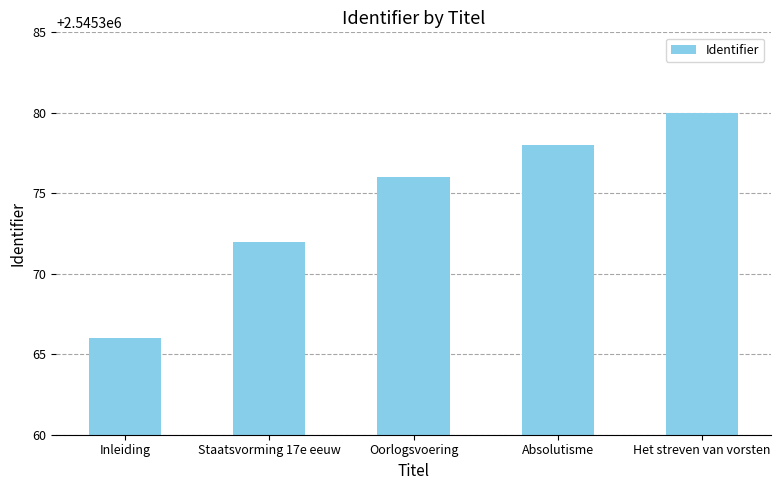

What is the change in value from Inleiding to Oorlogsvoering?

+10